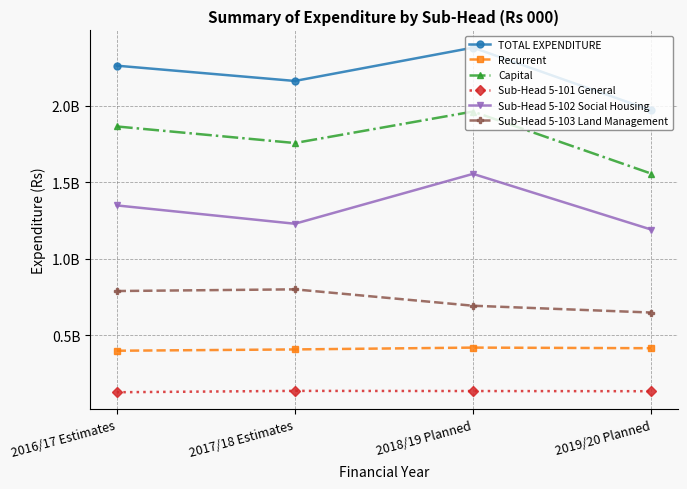

True or false: Sub-Head 5-102 Social Housing and Sub-Head 5-101 General cross at least once.

False